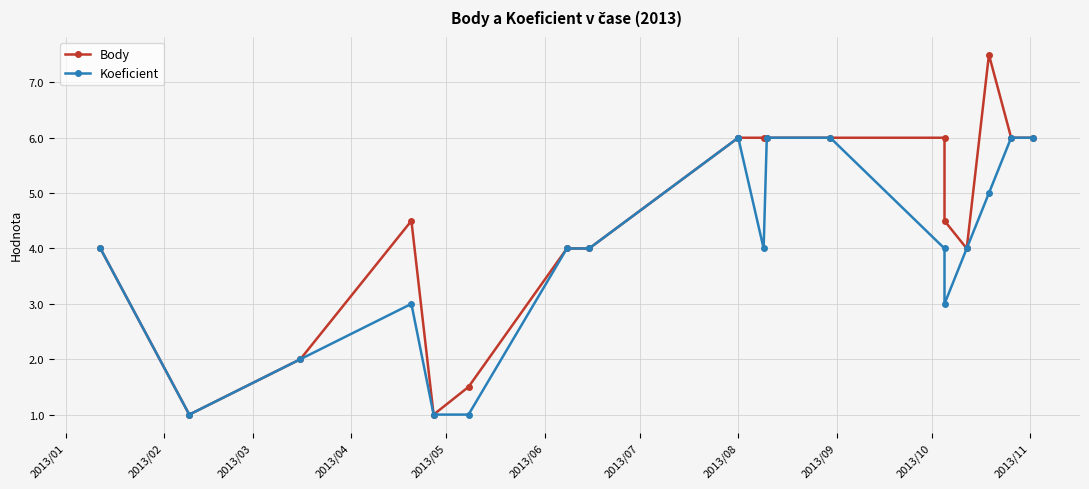

What are all the series names shown in the legend?

Body, Koeficient